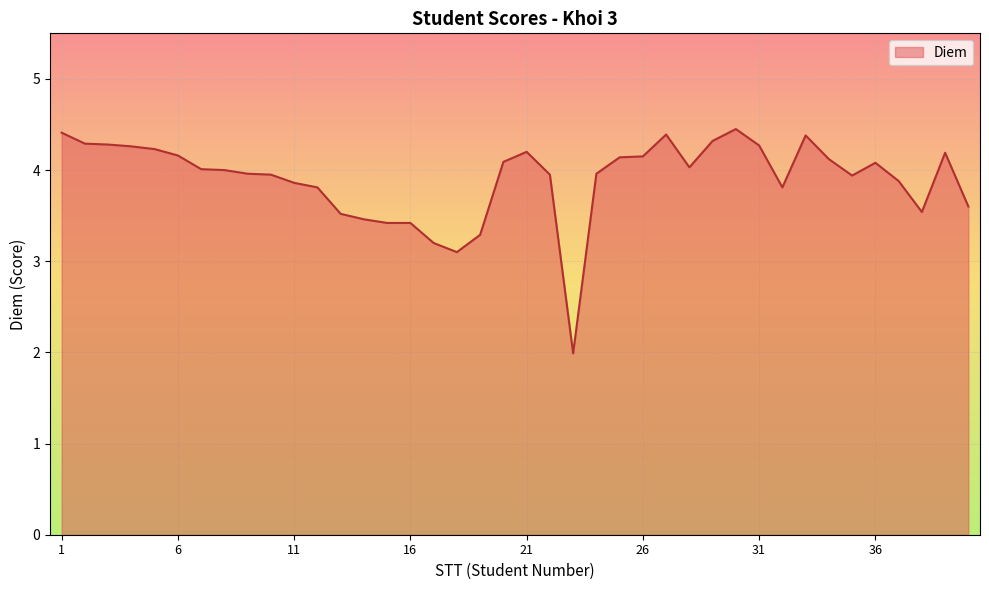

What is the smallest value displayed?

2.0